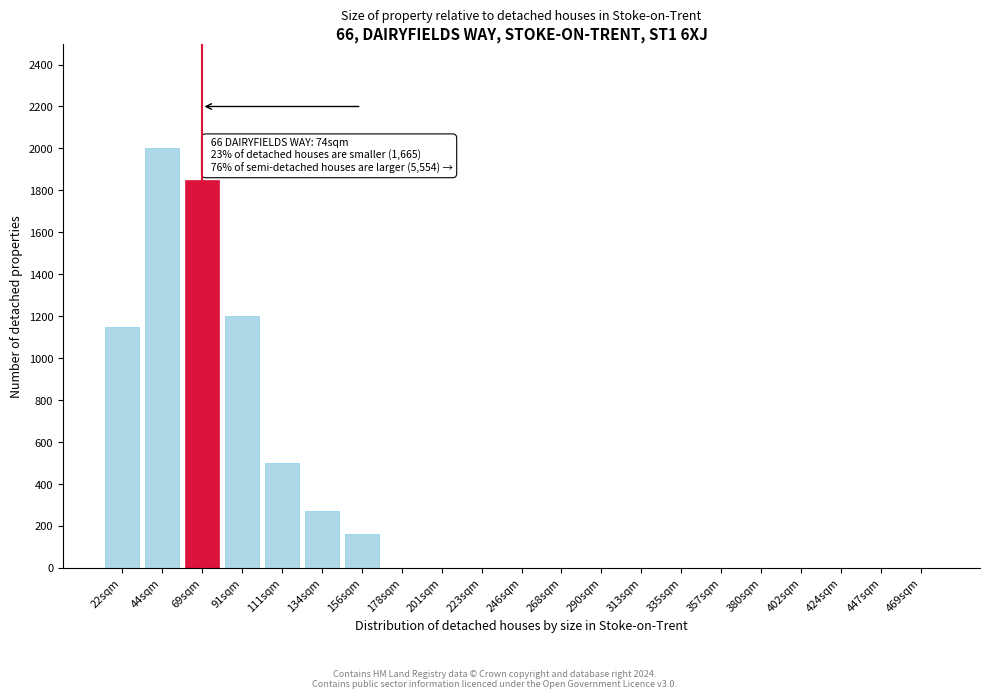

Reading right to left, list all the values displayed in this chart.

469sqm=0	447sqm=0	424sqm=0	402sqm=0	380sqm=0	357sqm=0	335sqm=0	313sqm=0	290sqm=0	268sqm=0	246sqm=0	223sqm=0	201sqm=0	178sqm=0	156sqm=160	134sqm=270	111sqm=500	91sqm=1200	69sqm=1850	44sqm=2000	22sqm=1150